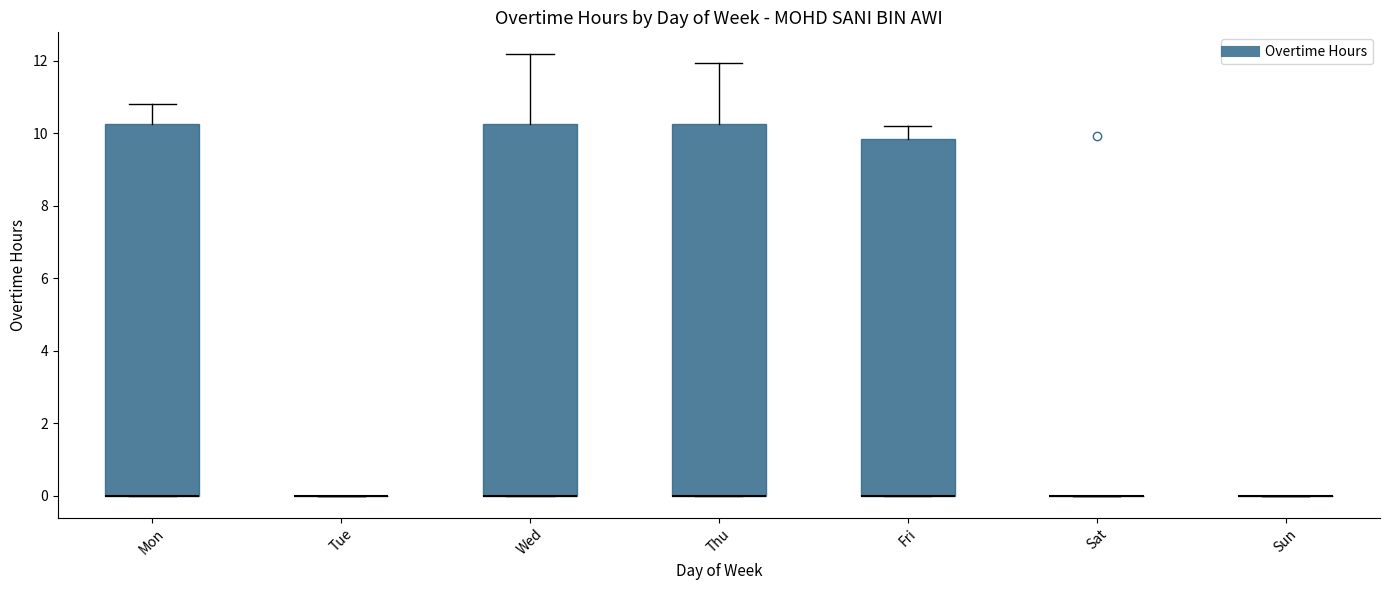

Where is the upper edge of the box for Wed on the y-axis? The values are not printed on the chart, so give them approximately, as read against the axis.

10.2